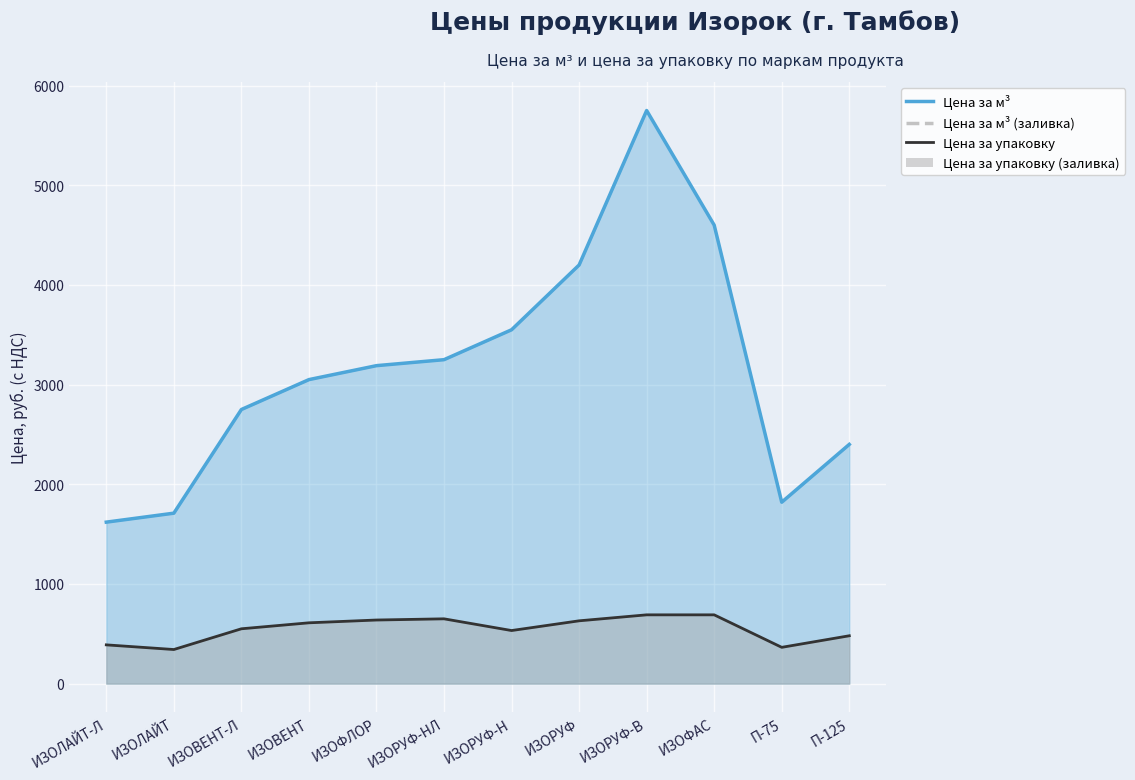

True or false: Цена за м³ (линия) and Цена за упаковку (линия) intersect in this chart.

False